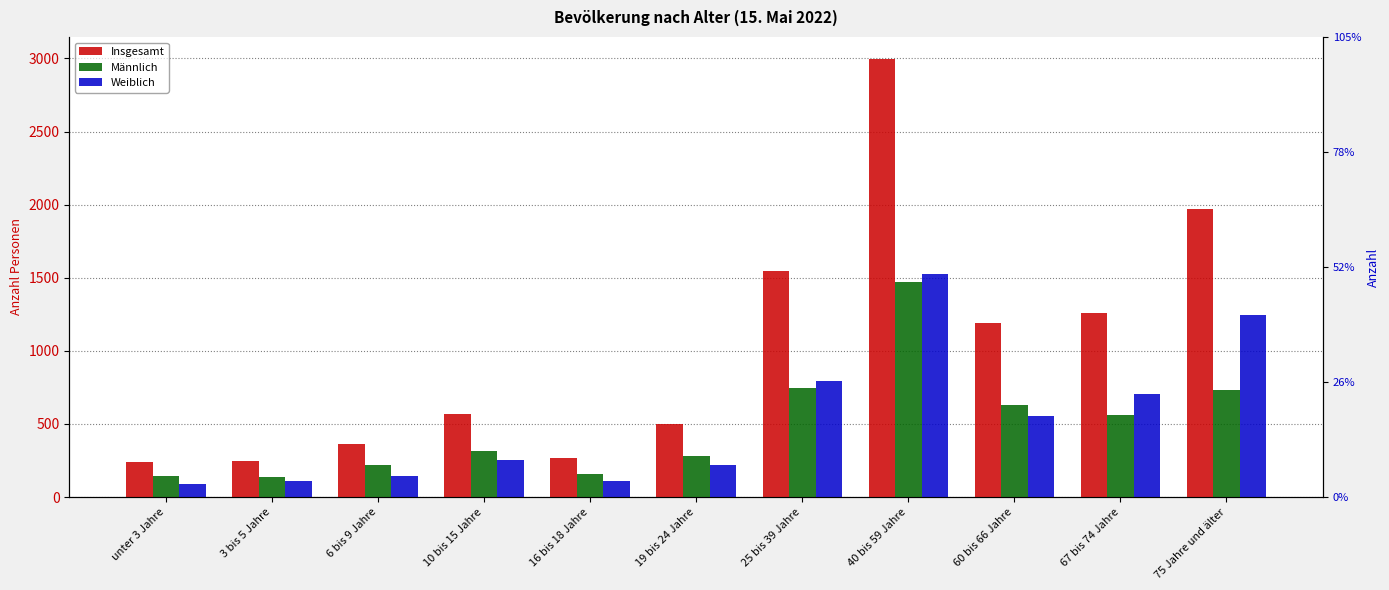

How many groups of bars are there?

11